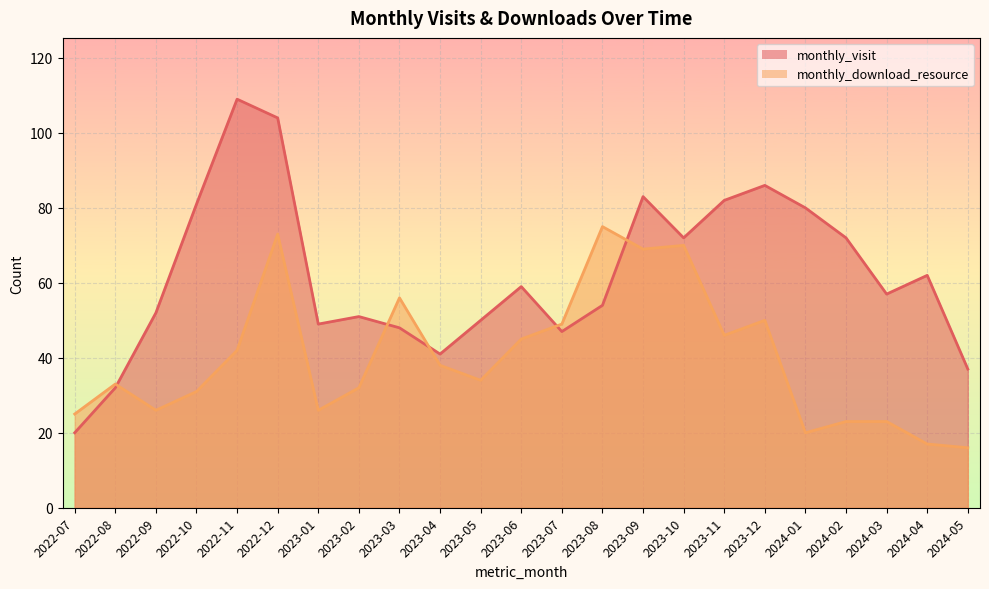

Is the value of monthly_visit at 2023-10 greater than the value of monthly_download_resource at 2023-01?

Yes